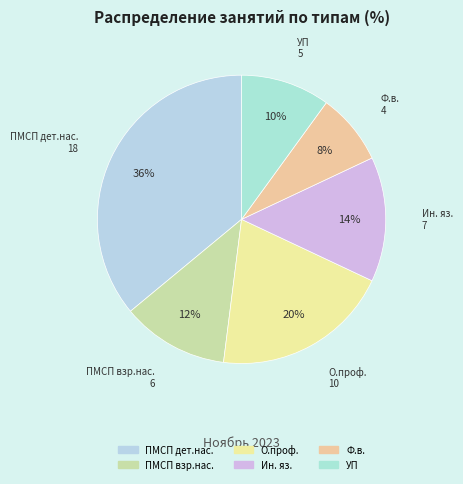

Which category has the smallest portion of the pie?

Ф.в.